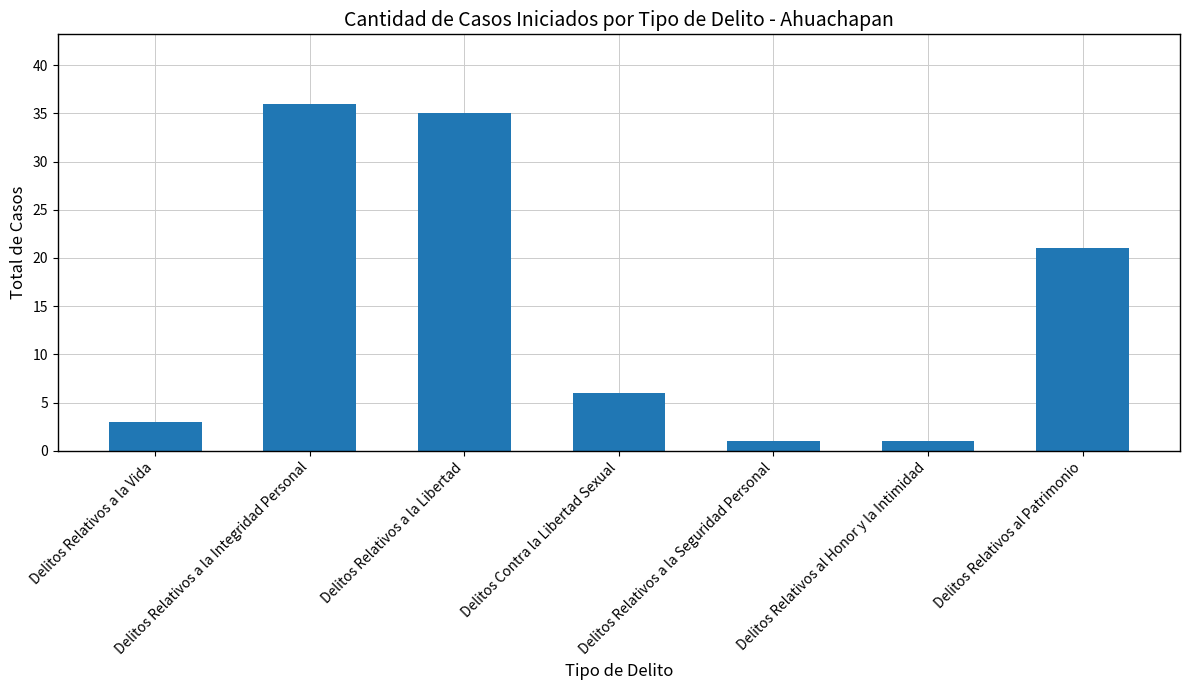

Between Delitos Contra la Libertad Sexual and Delitos Relativos al Honor y la Intimidad, which is larger?

Delitos Contra la Libertad Sexual